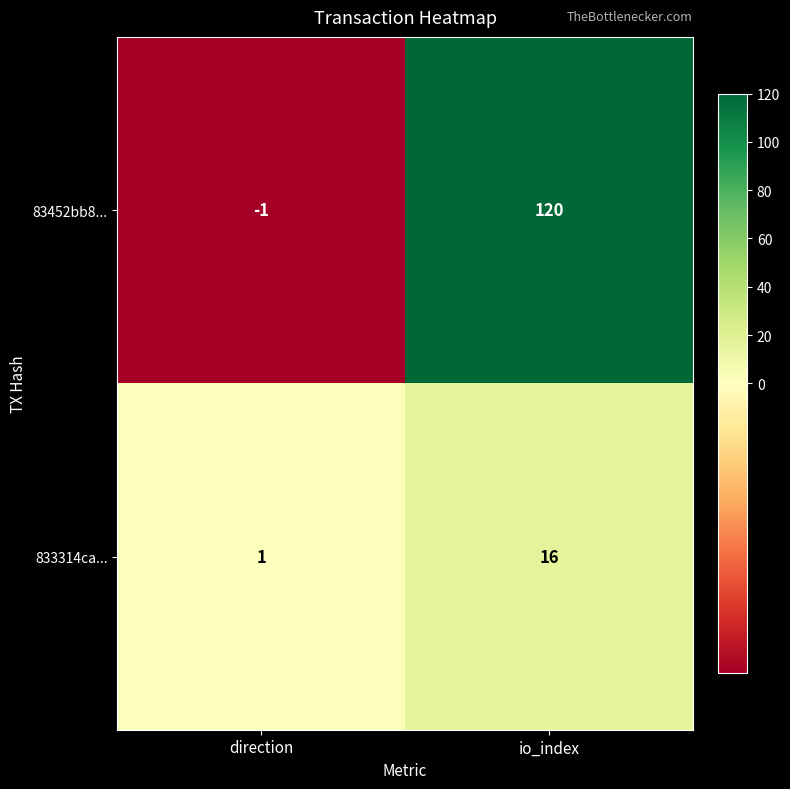

Where is 833314ca... nearest to the value 8?

direction